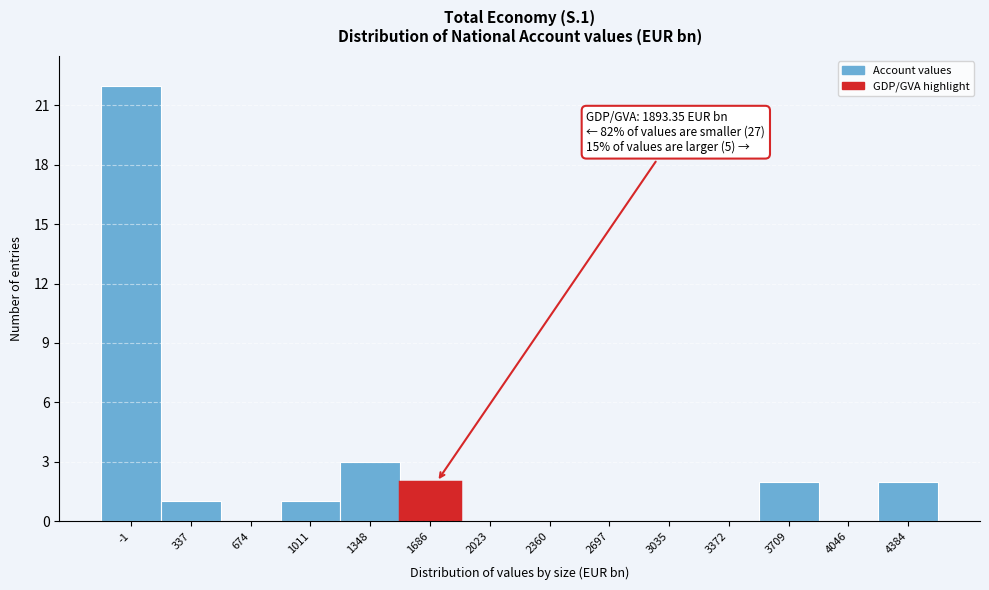

Reading right to left, what are all the values shown in this chart?

4384=2	4046=0	3709=2	3372=0	3035=0	2697=0	2360=0	2023=0	1686=2	1348=3	1011=1	674=0	337=1	-1=22